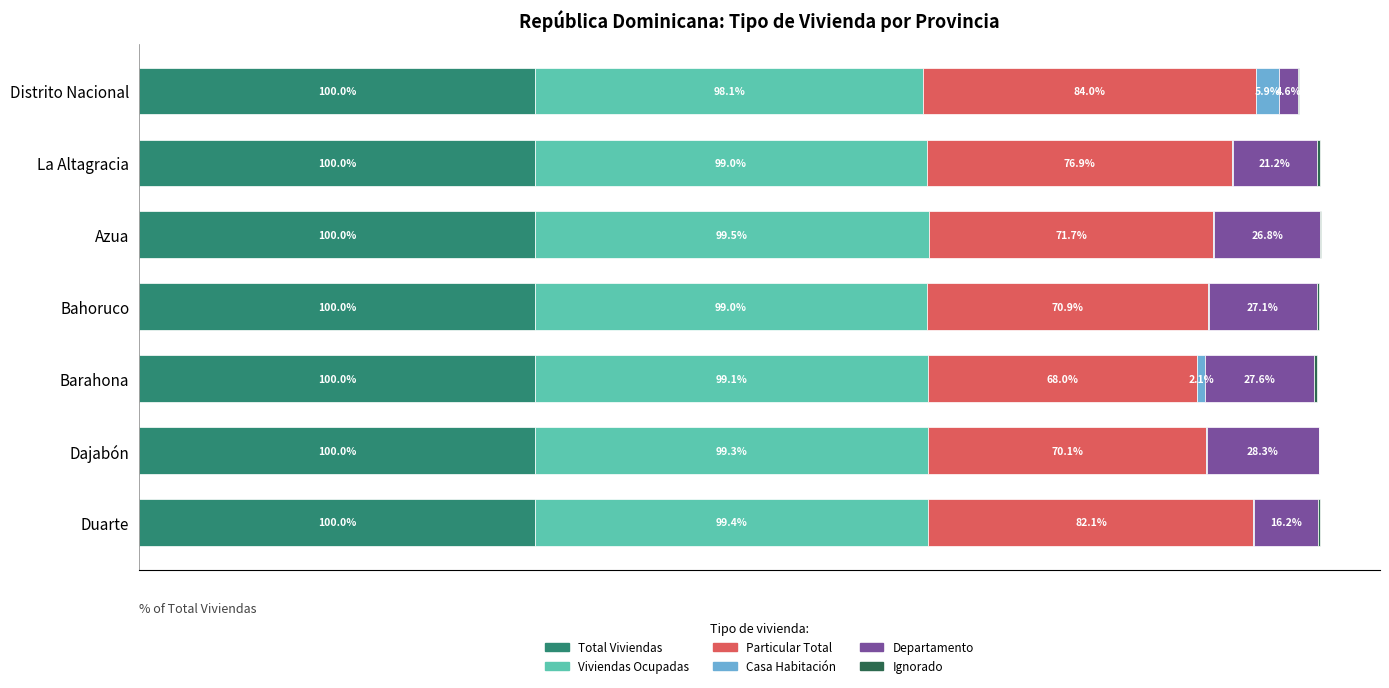

At which category is the sum across all series the highest?

Azua